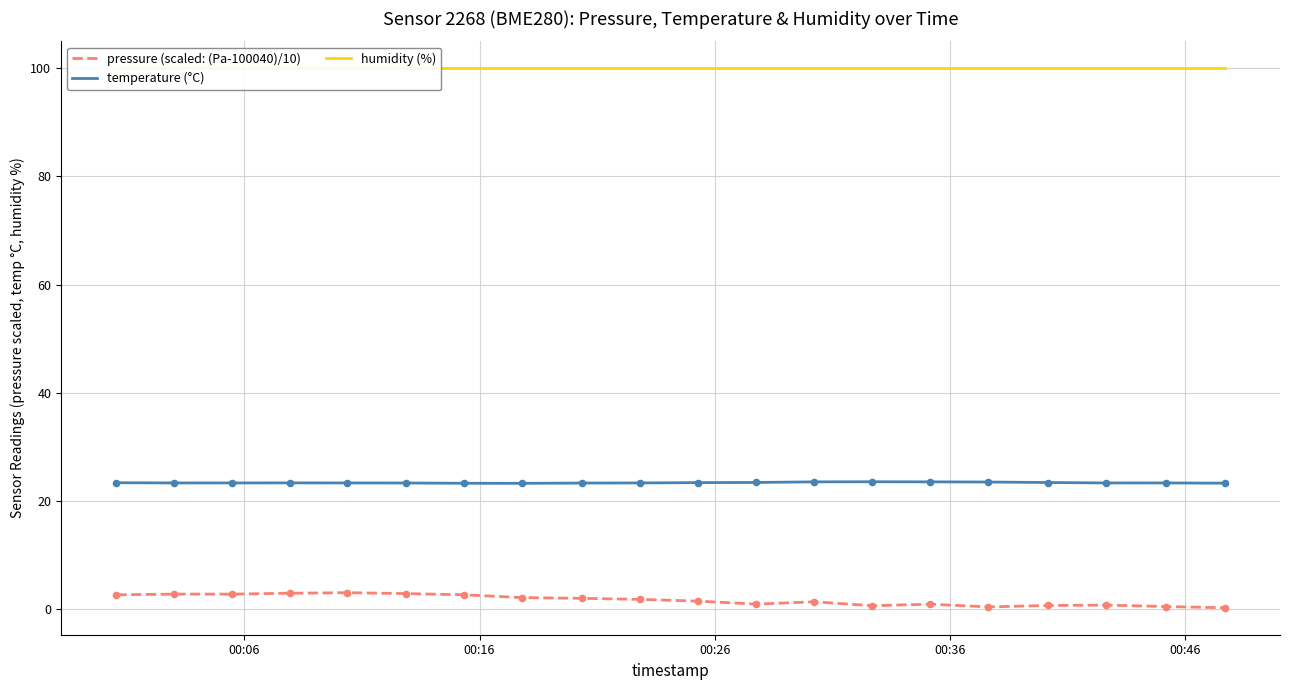

What is the maximum value for temperature (°C)?

23.5